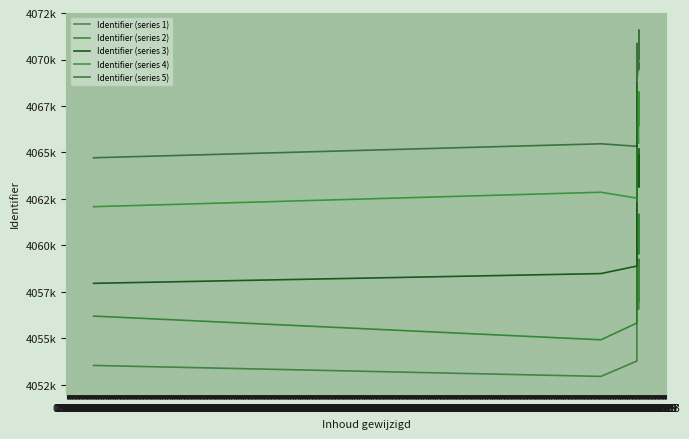

True or false: Identifier (series 1) and Identifier (series 5) intersect in this chart.

False